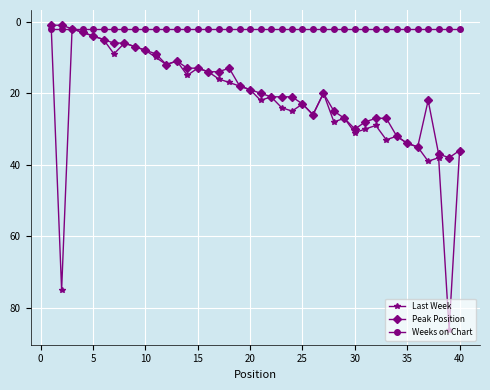

What is the minimum value shown in the chart?

1